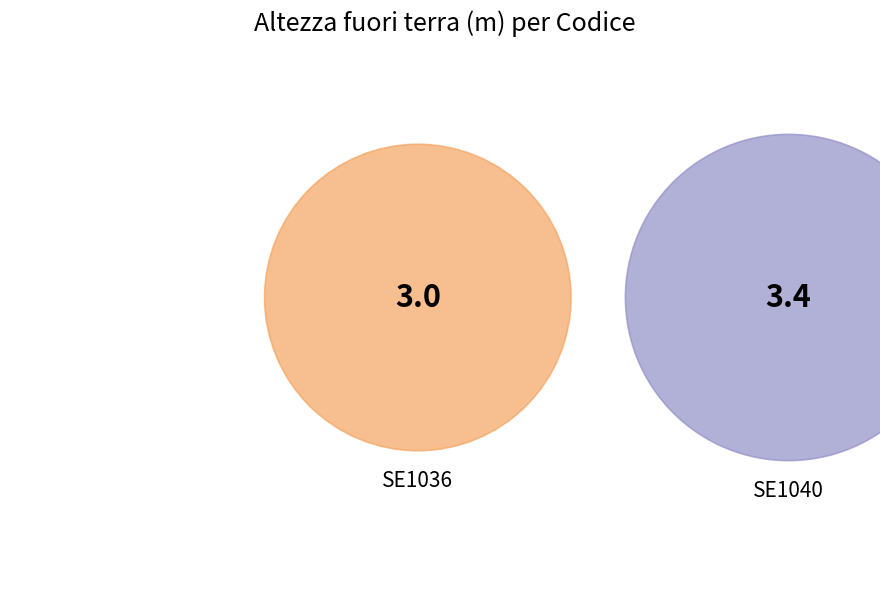

To the nearest percent, what percentage of the pie is SE1040?

53%